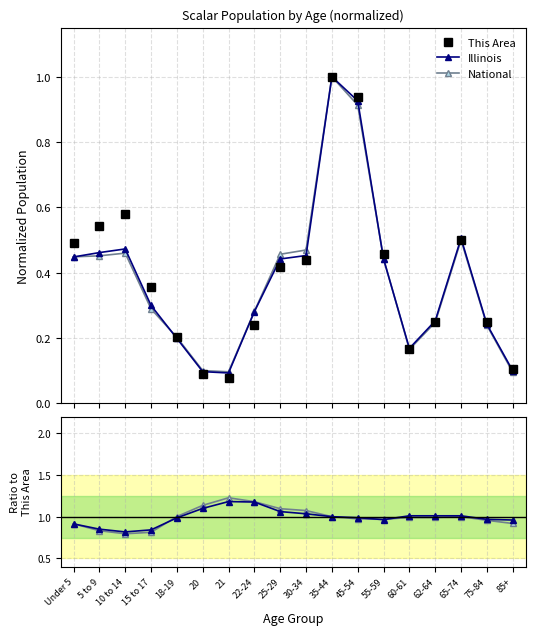

Which series has the largest total across all categories?

Illinois